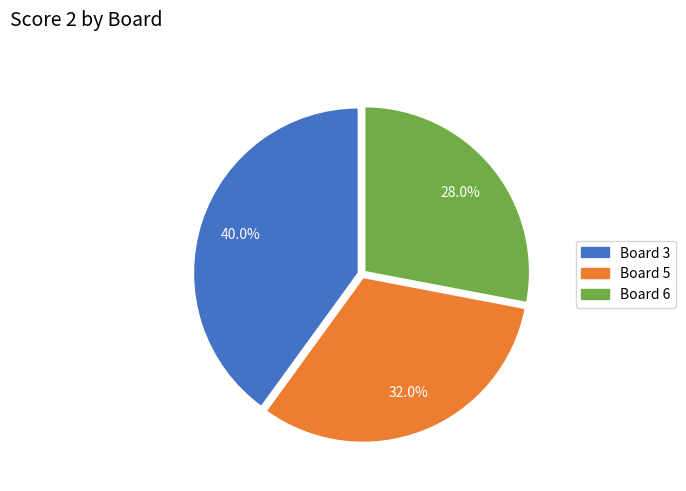

To the nearest percent, what portion does Board 6 represent?

28%